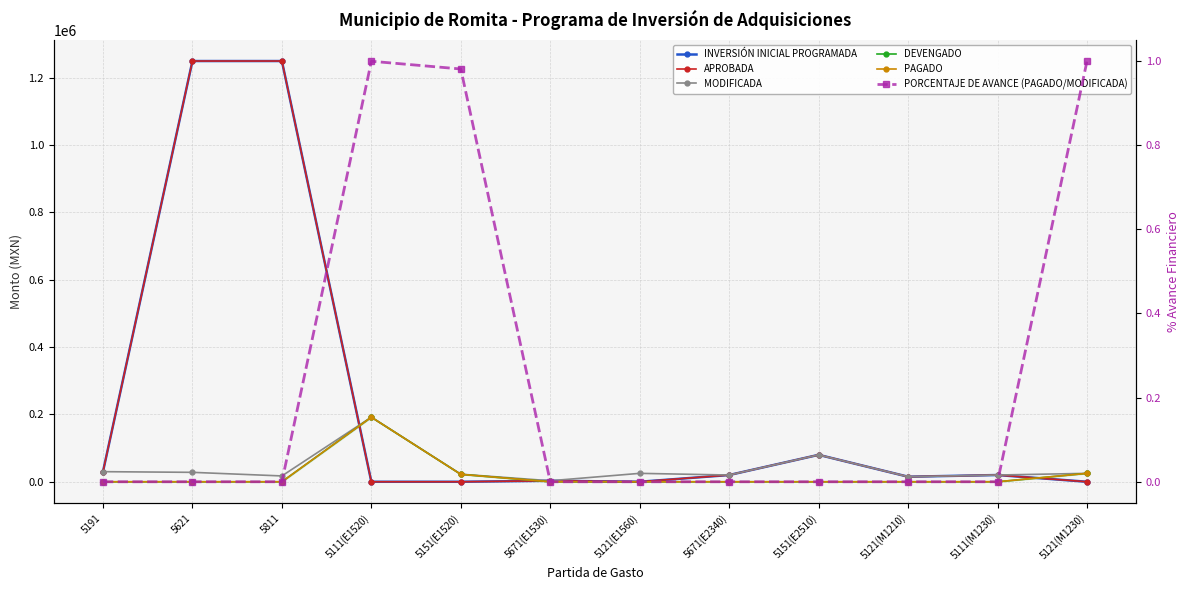

Rank the series by their maximum value, from highest to lowest.

INVERSIÓN INICIAL PROGRAMADA, APROBADA, MODIFICADA, DEVENGADO, PAGADO, PORCENTAJE DE AVANCE (PAGADO/MODIFICADA)